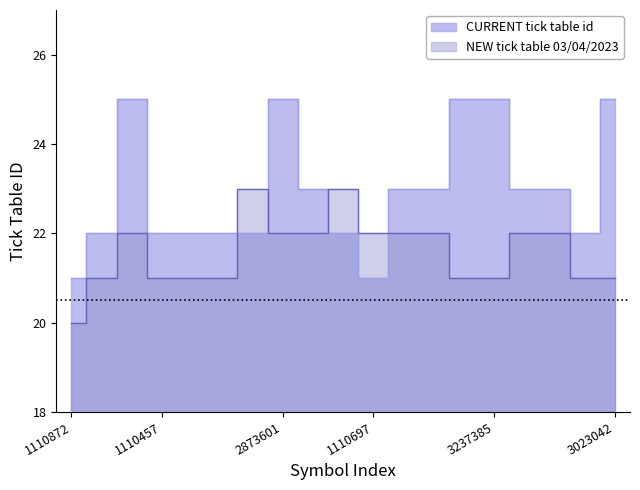

How many NEW tick table 03/04/2023 values are between 21 and 22?

16